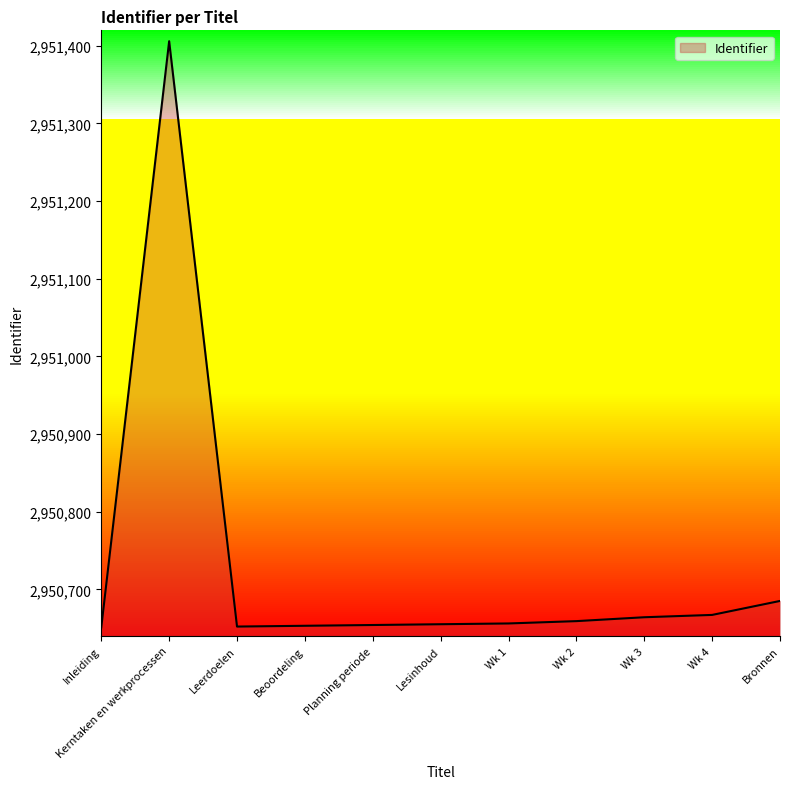

Between Bronnen and Wk 2, which is larger?

Bronnen